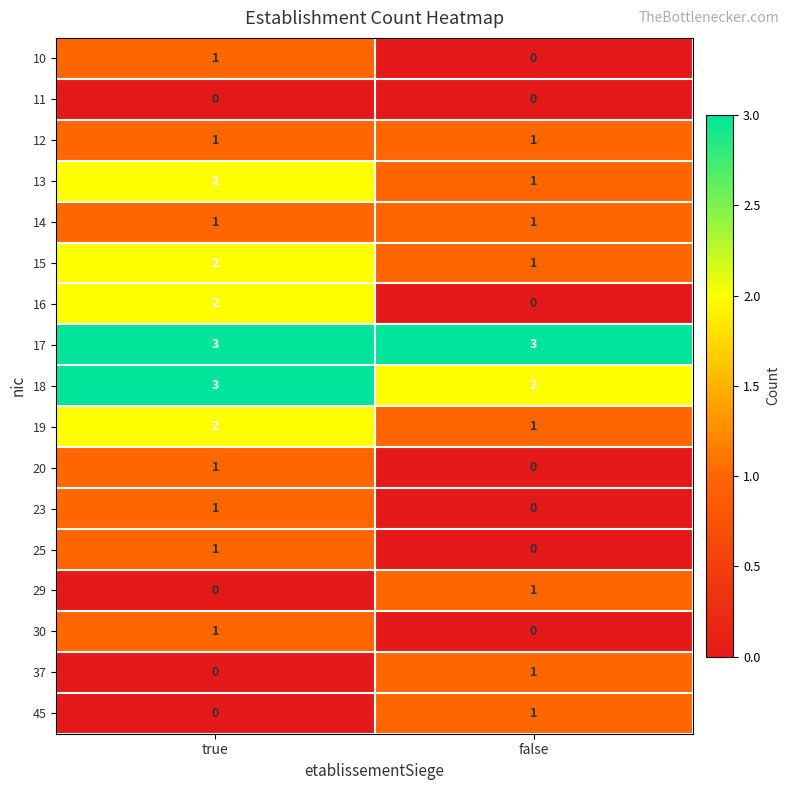

The value of 14 at true is 1. True or false?

True